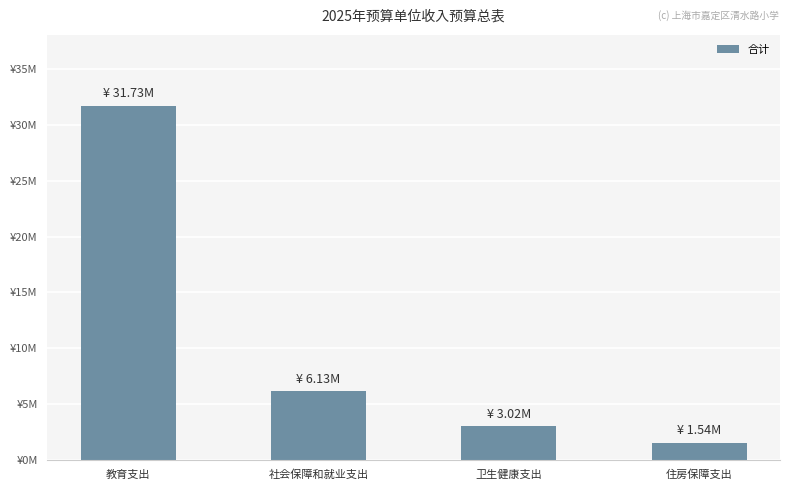

Where is the data nearest to the value 16635492?

社会保障和就业支出